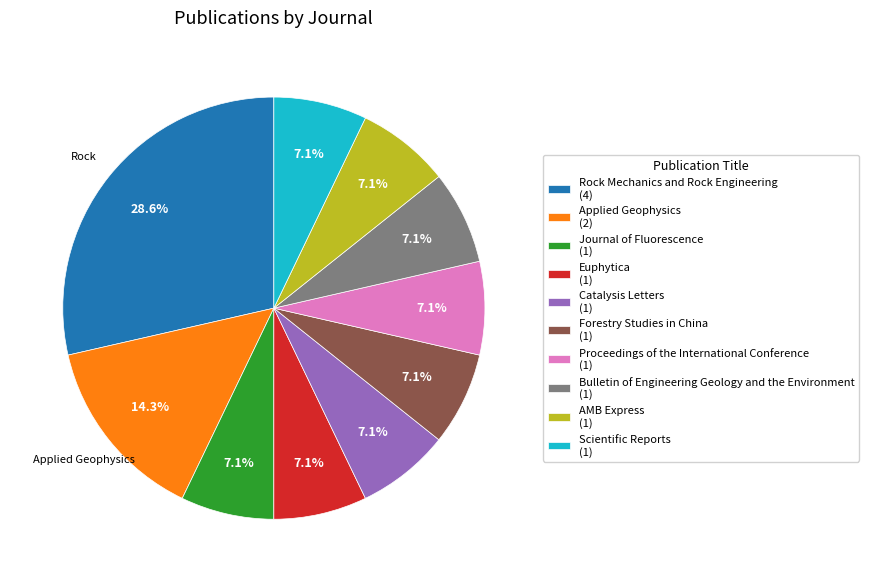

Is there any slice that represents more than half of the pie?

No